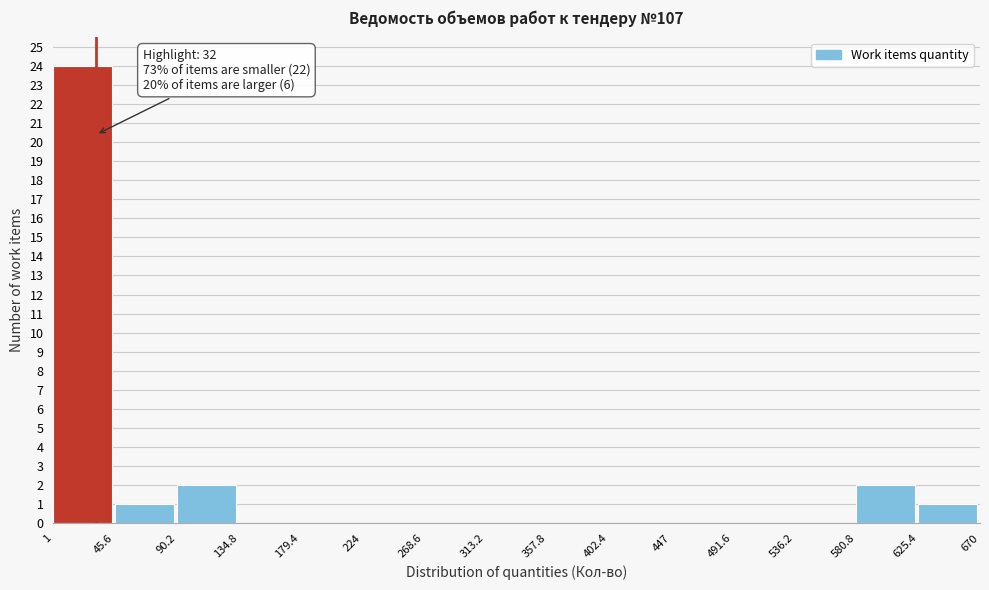

Over which range of the x-axis is the bar tallest?

1 to 45.6